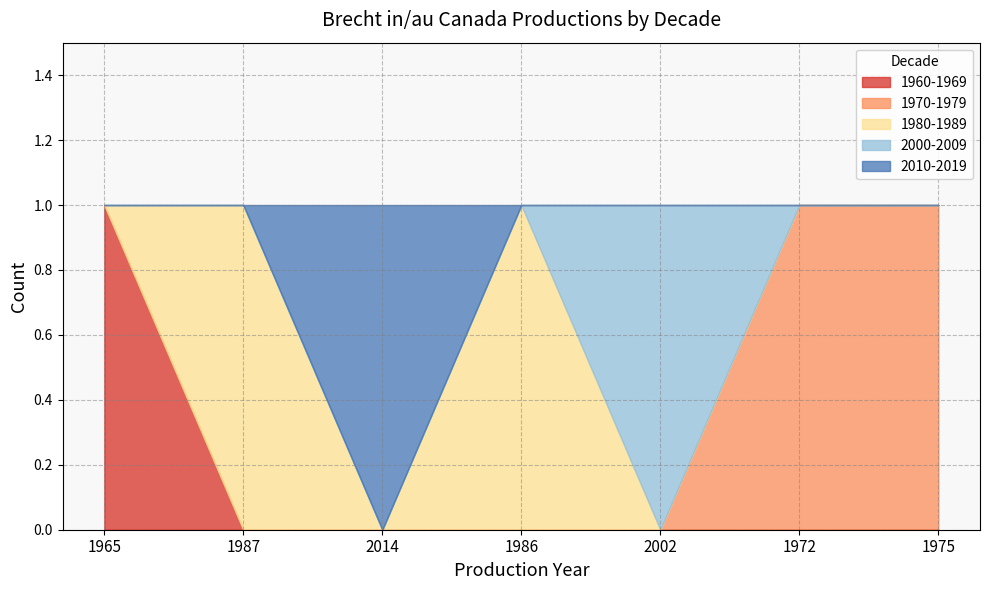

Which category has the highest value in the 1960-1969 series?

1965